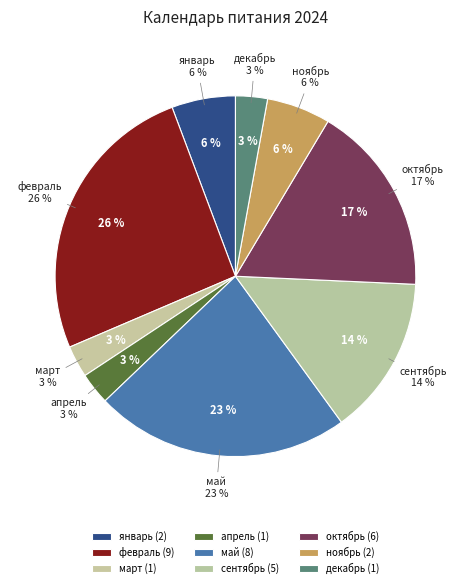

To the nearest percent, what is the combined percentage of март and ноябрь?

9%